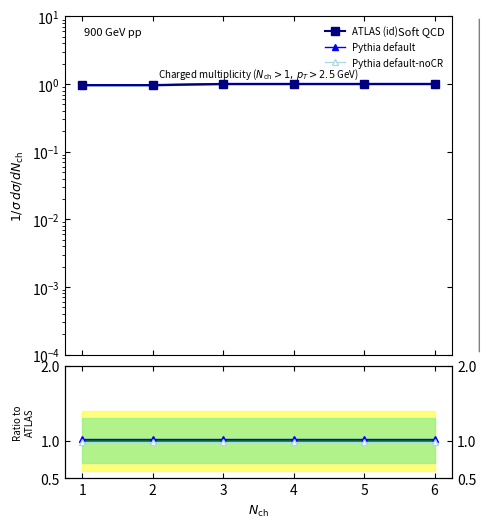

What is the value of the Pythia-noCR ratio point at the 5th from the left?

1.0